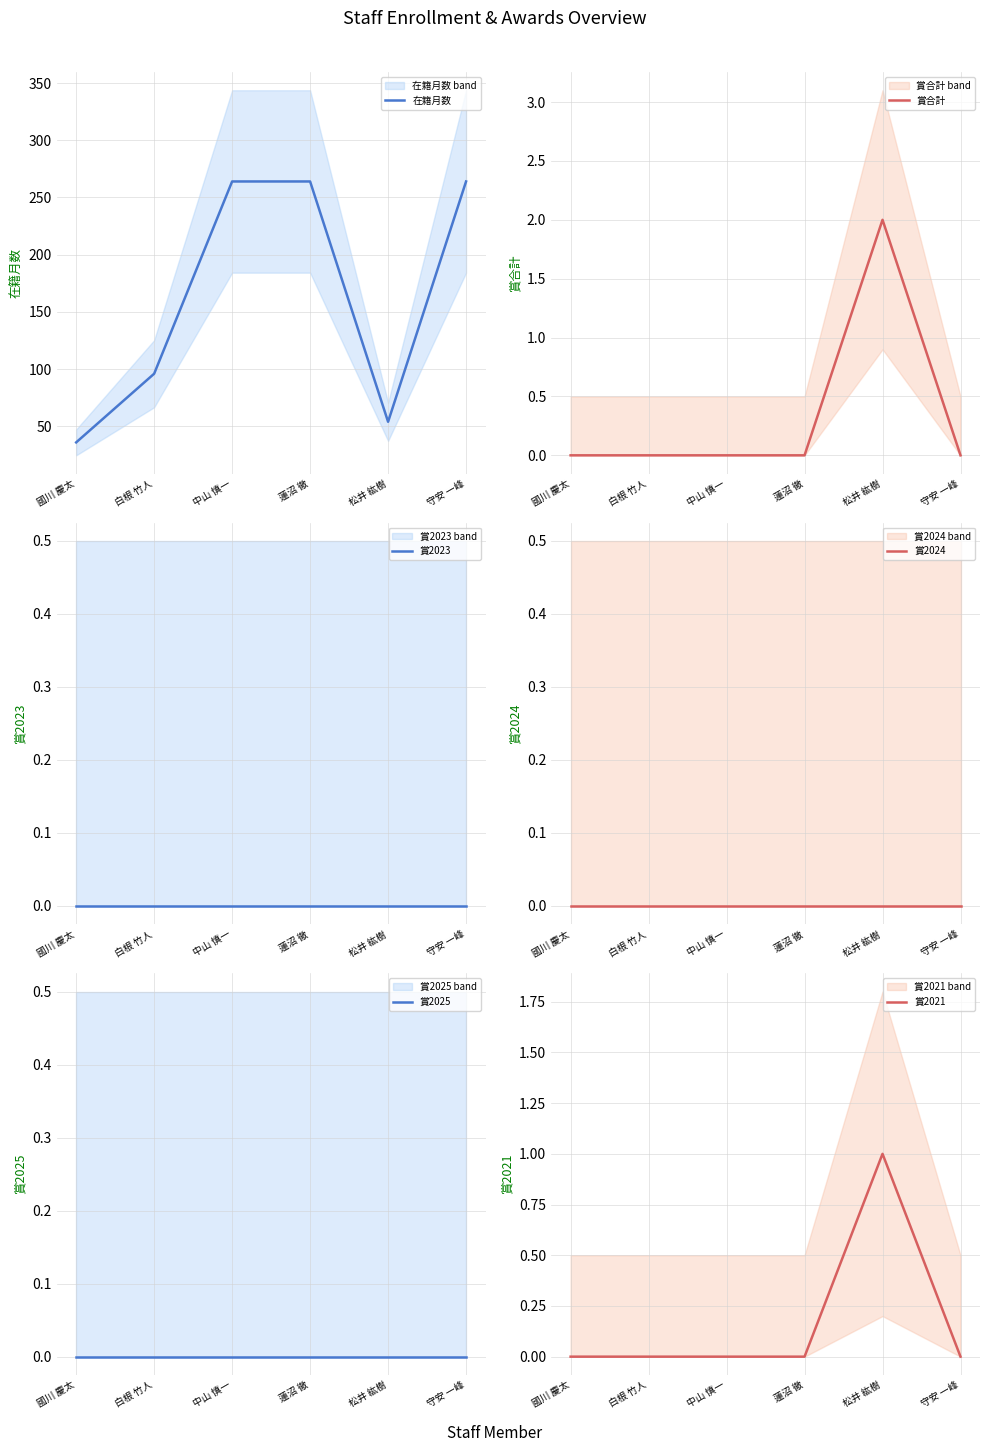

What is the label of the 2nd point from the left?

白根 竹人